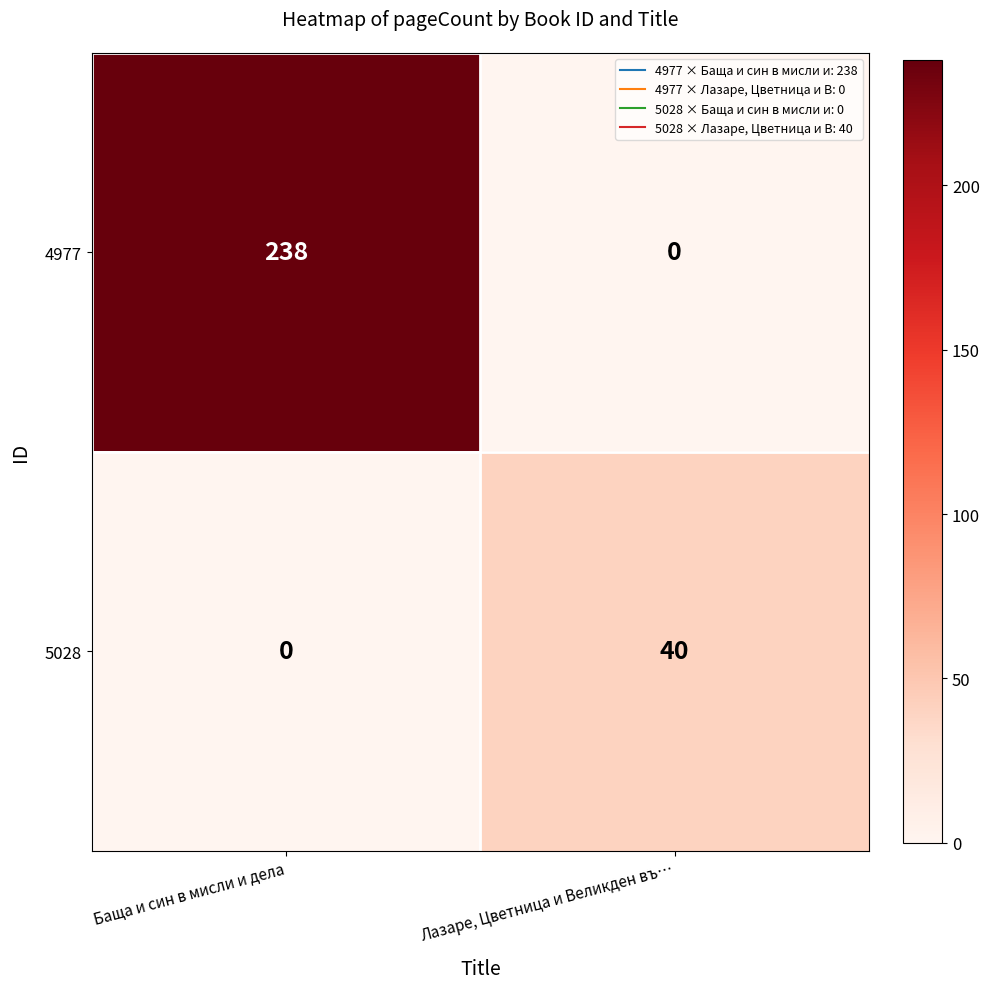

List the series in order of their peak value, highest first.

4977, 5028